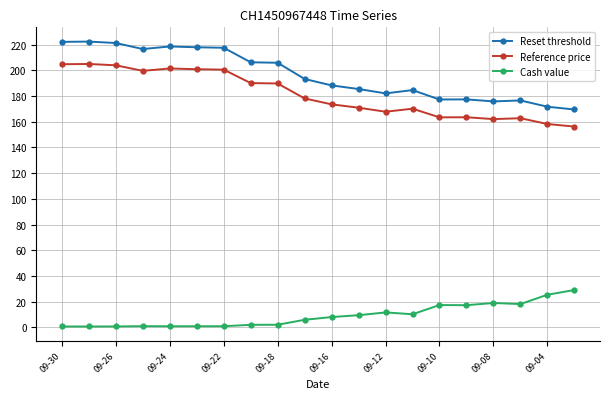

What is the minimum value shown in the chart?

0.7